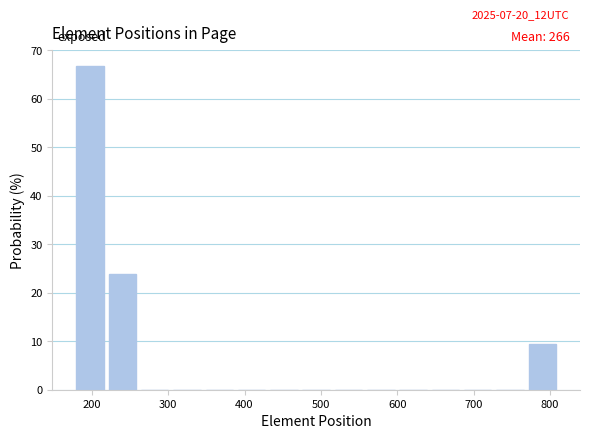

Over which range of the x-axis is the bar tallest?

180 to 220